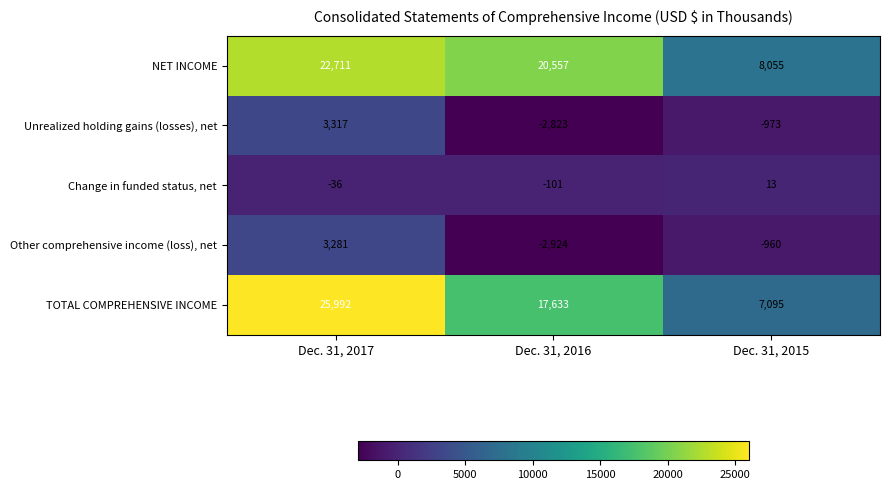

Count the number of data series in this chart.

5